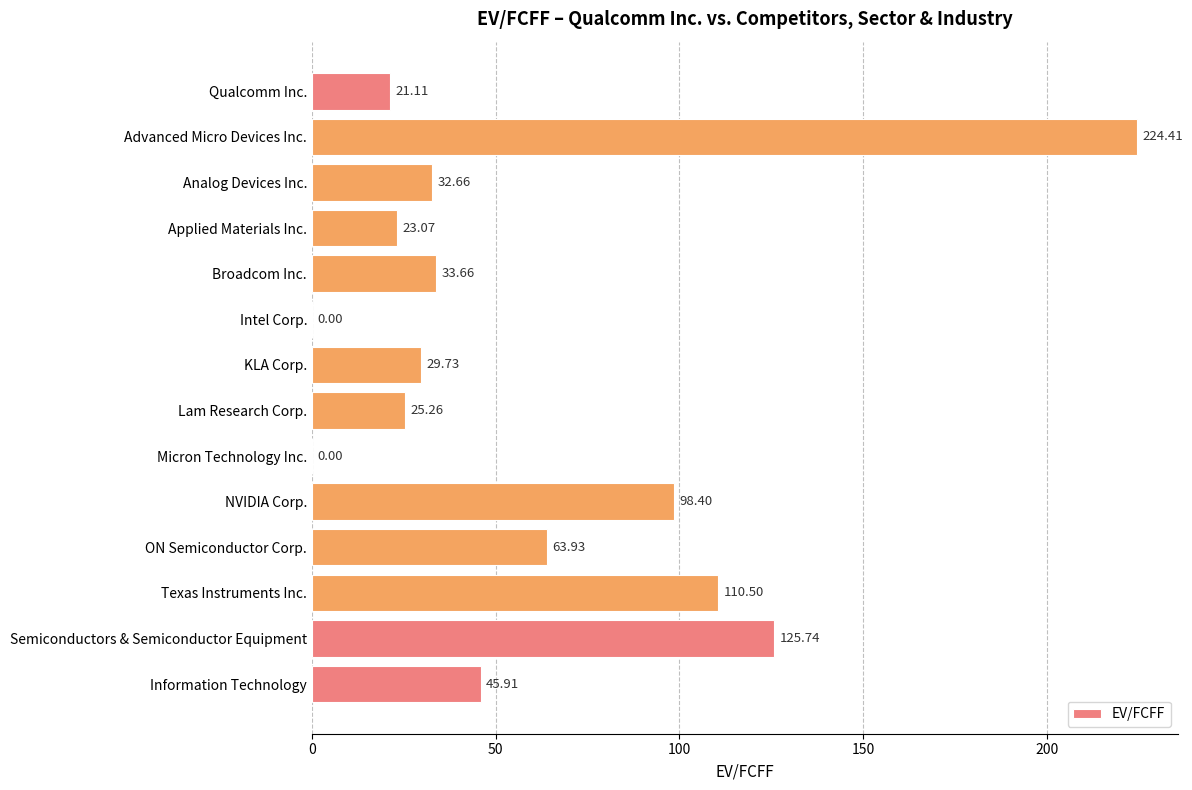

At which category does the chart reach its peak across all series?

Advanced Micro Devices Inc.